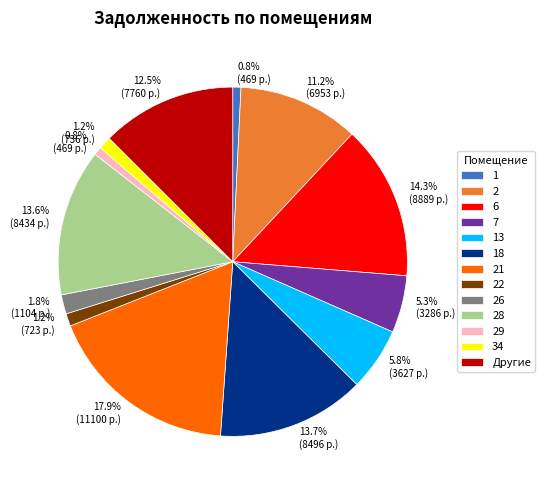

How many slices are in this pie chart?

13